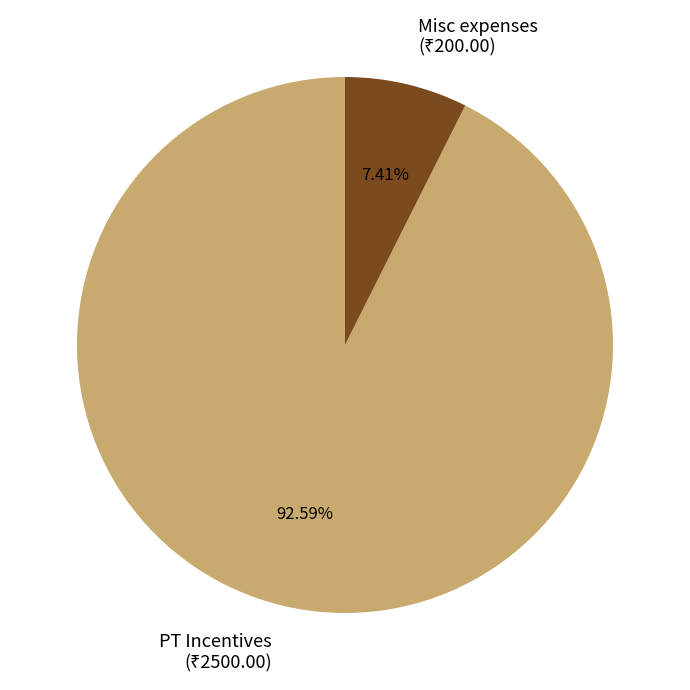

Is Misc expenses the majority of the pie?

No